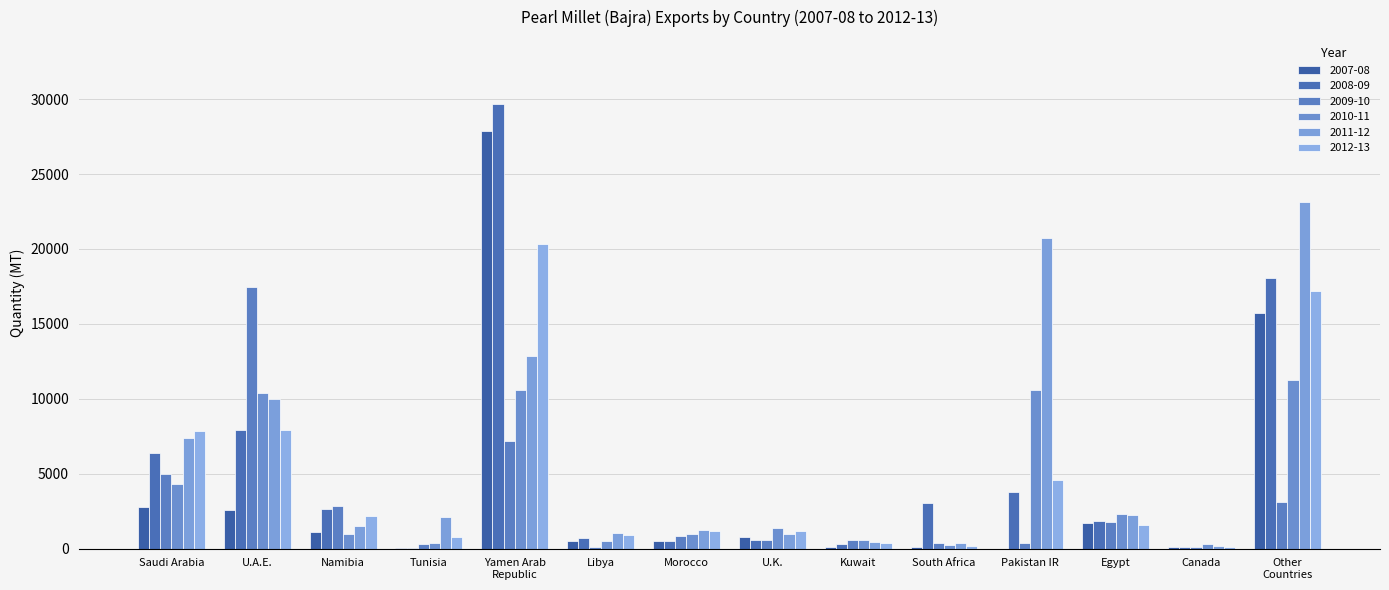

What is the difference between the 2008-09 values at Kuwait and Saudi Arabia?

6082.0